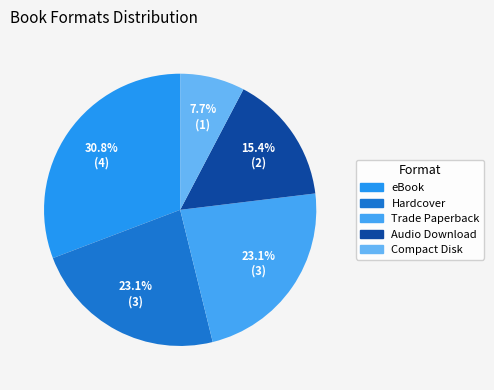

What portion of the pie excludes Hardcover?

76.9%